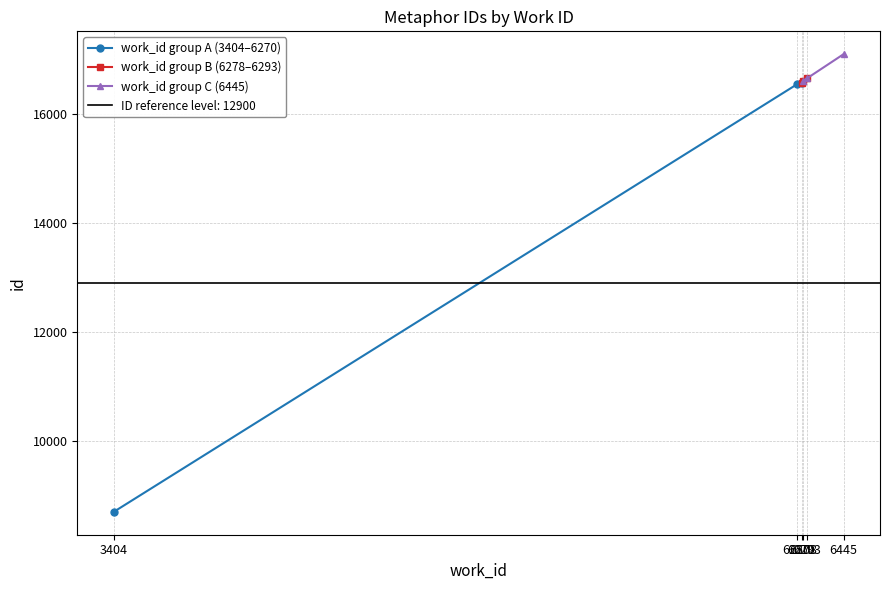

Reading left to right, what are all the values shown in this chart?

work_id group A (3404–6270): 8692.0	16551.0	16586.5
work_id group B (6278–6293): 16586.5	16618.0	16664.0
work_id group C (6445): 16618.0	16664.0	17107.3